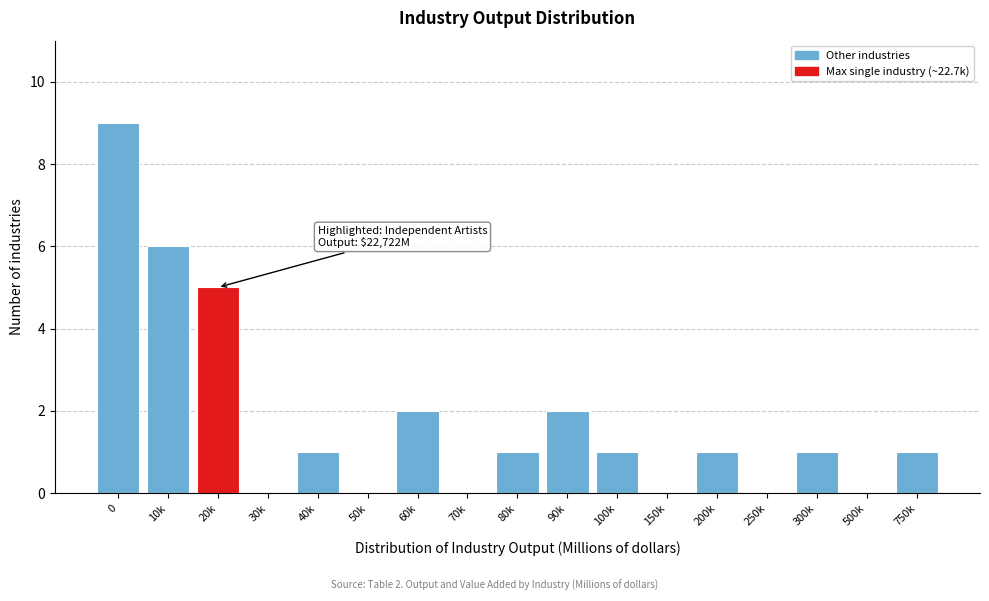

Reading left to right, list all the values displayed in this chart.

0=9	10k=6	20k=5	30k=0	40k=1	50k=0	60k=2	70k=0	80k=1	90k=2	100k=1	150k=0	200k=1	250k=0	300k=1	500k=0	750k=1